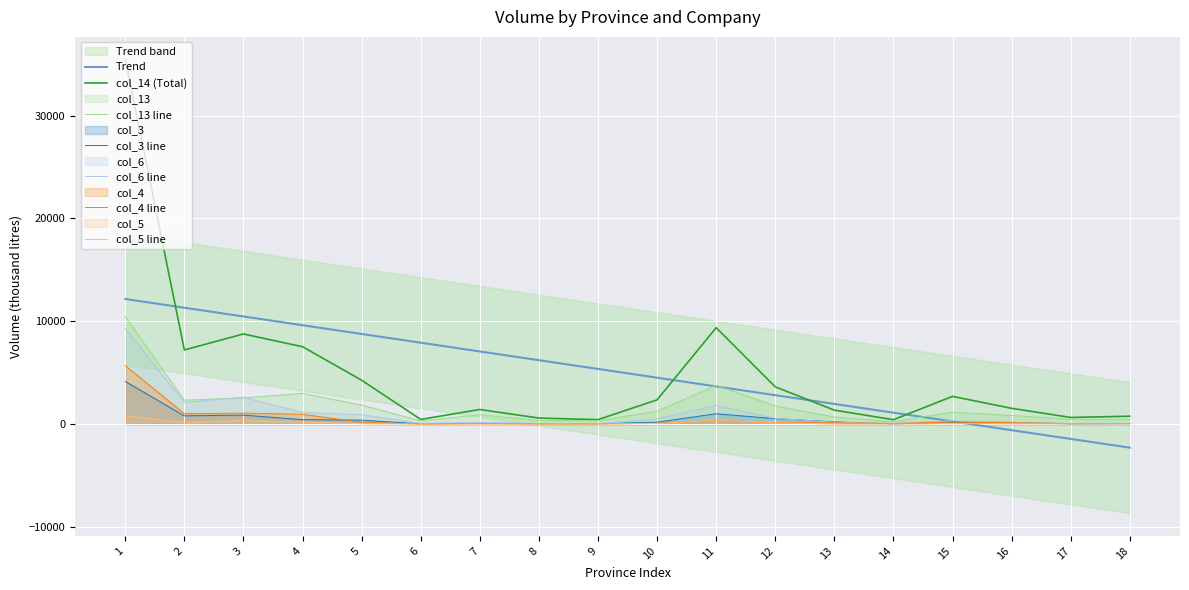

What is the difference between the maximum and minimum values in the col_3 series?

4139